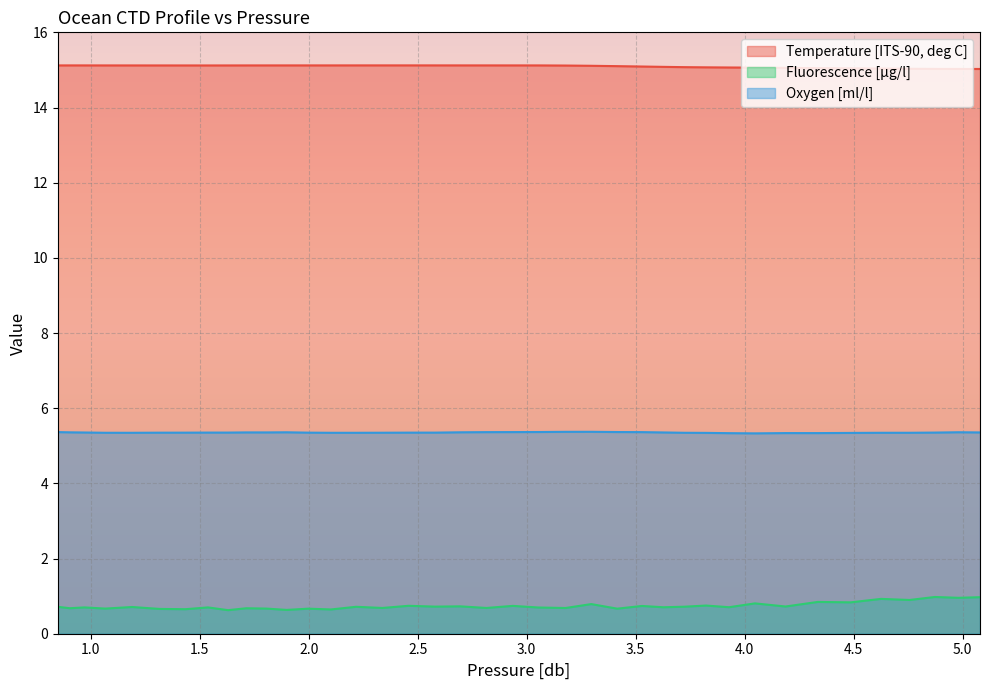

True or false: Oxygen [ml/l] and Temperature [ITS-90, deg C] cross at least once.

False